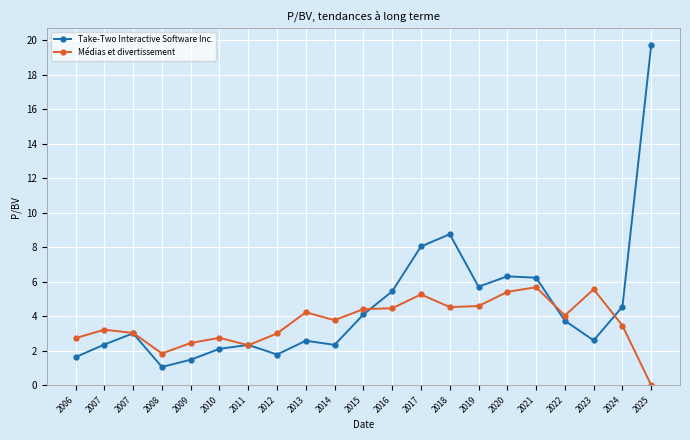

How many values in the Take-Two Interactive Software Inc. series are below 3?

10